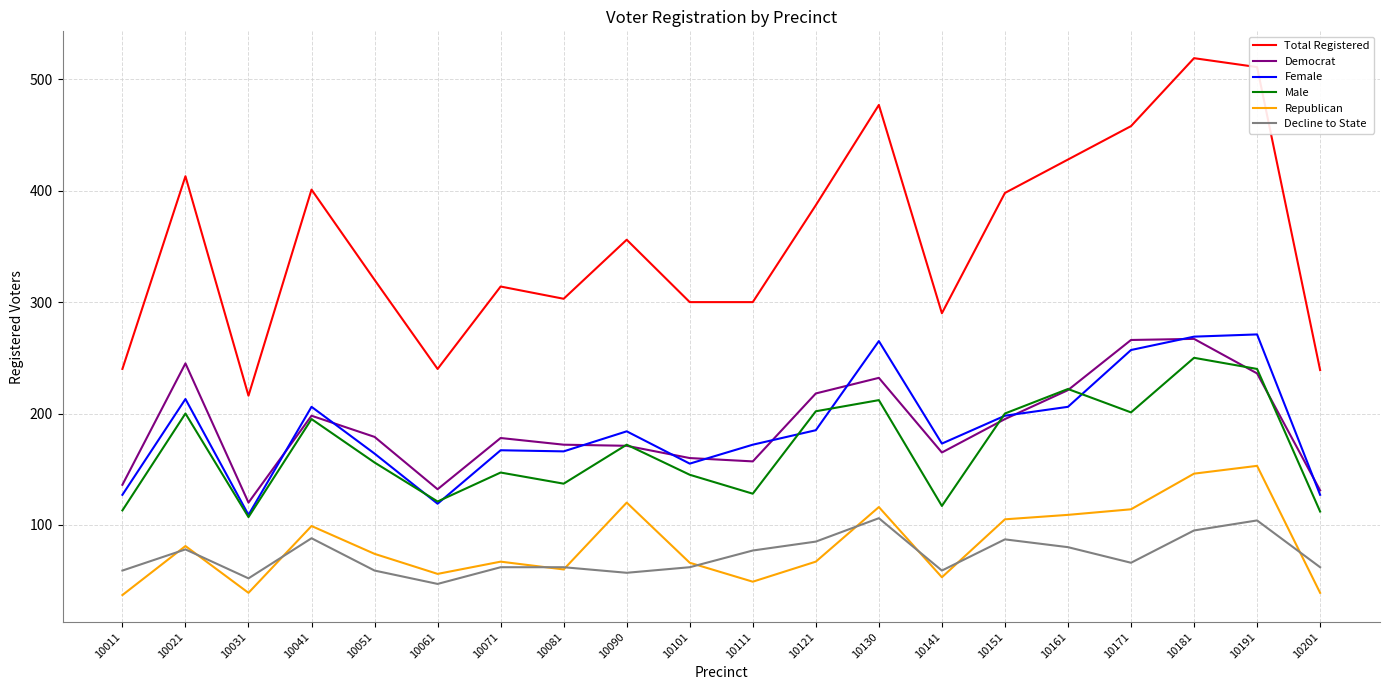

True or false: Republican has a value of 50 at 10171.

False